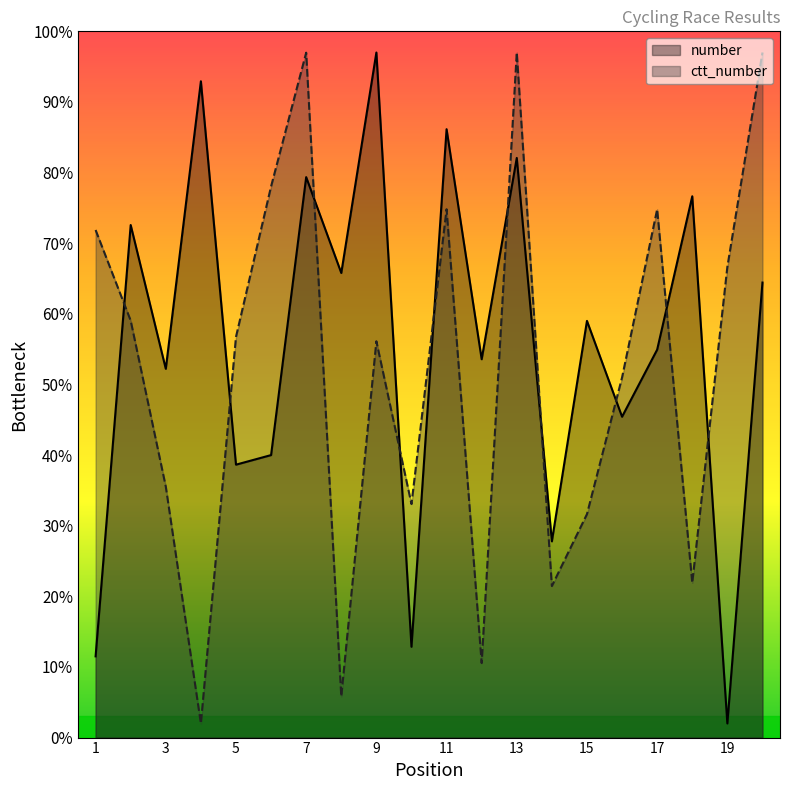

Between 12 and 4, which is larger?

4